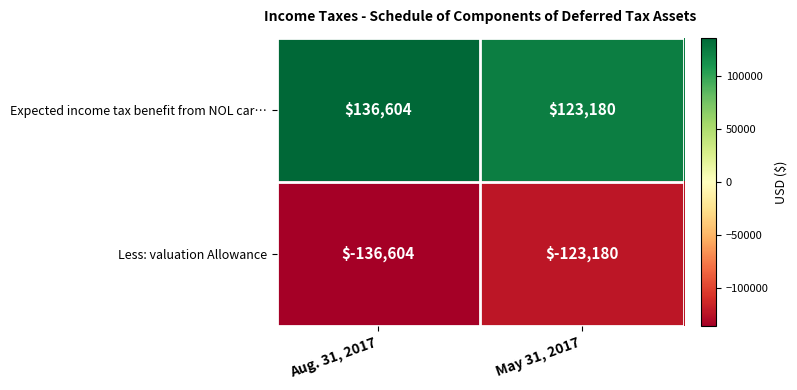

The value of Less: valuation Allowance at Aug. 31, 2017 is -181286. True or false?

False